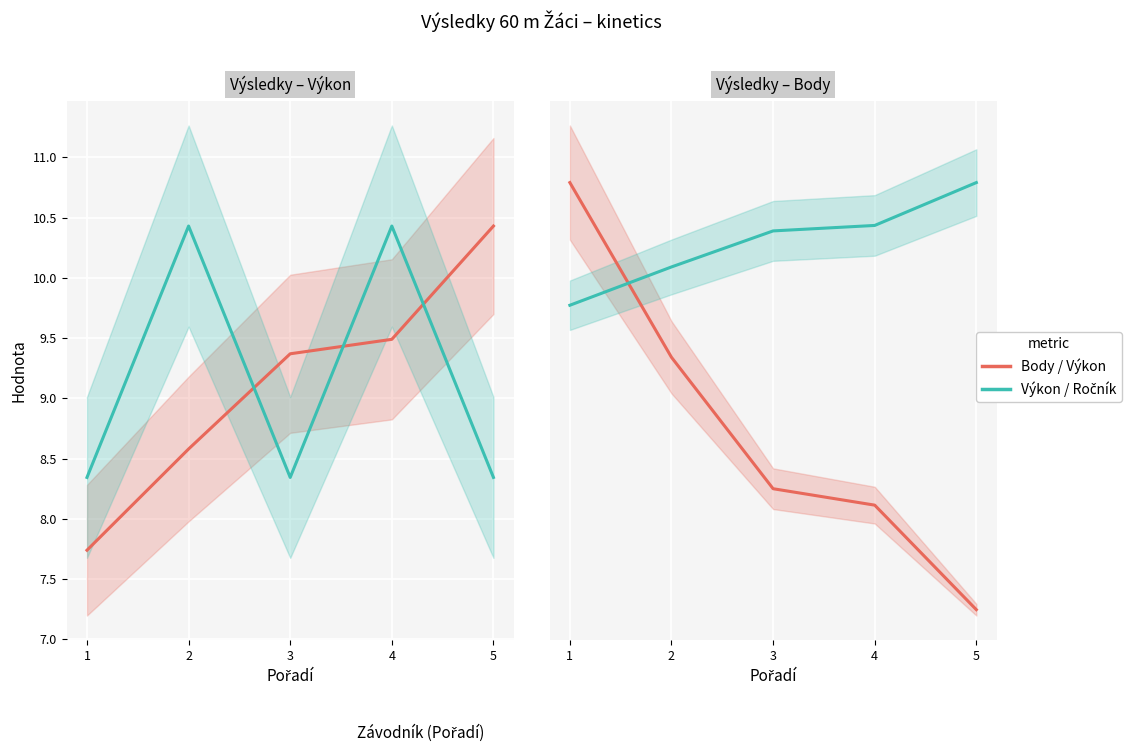

Between which two adjacent categories do Body and Ročník first intersect?

1 and 2